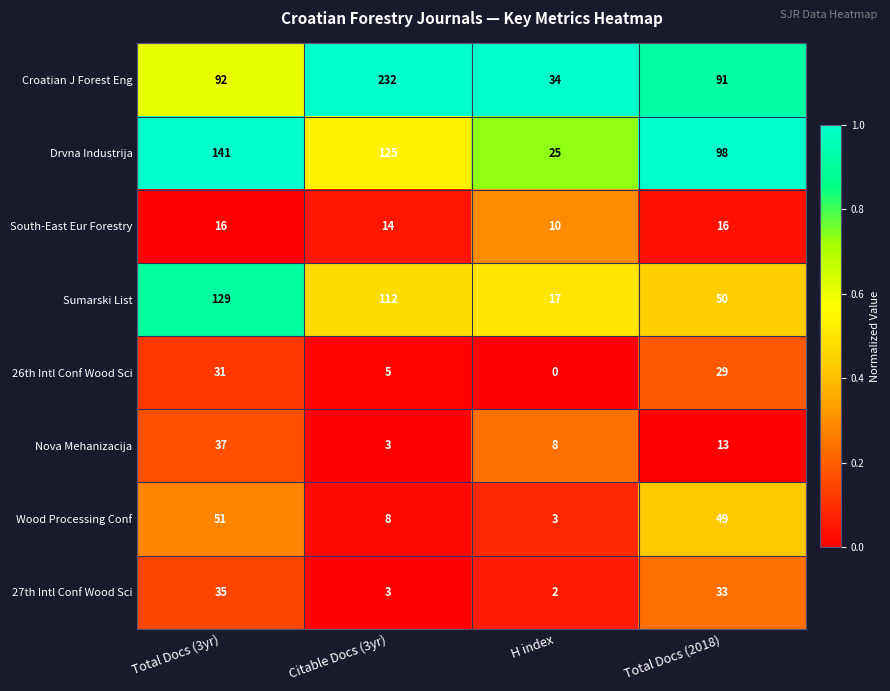

How many Nova Mehanizacija values are between 8 and 37?

3